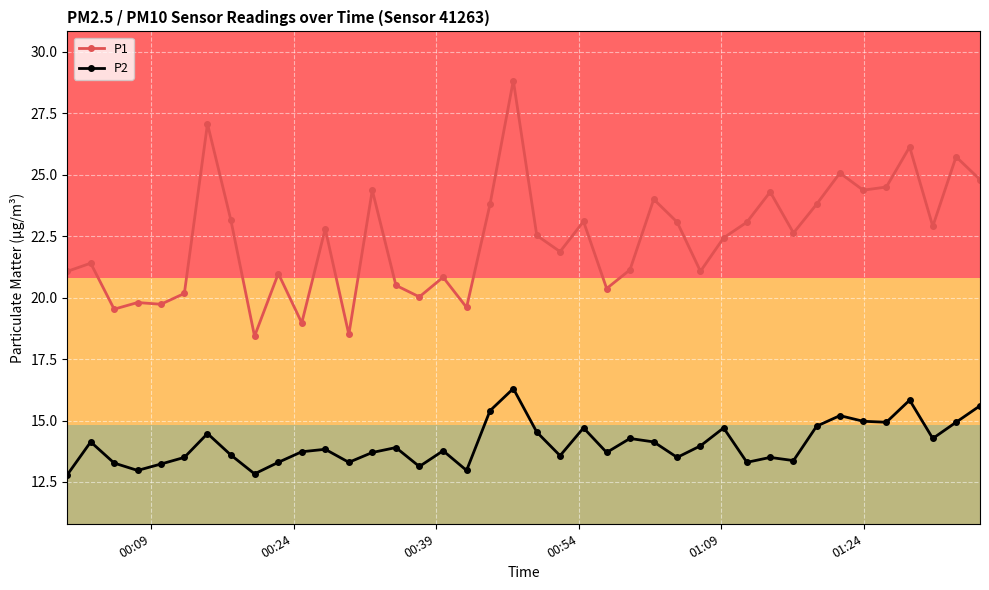

What is the value of the P2 point at the 9th from the left?

12.8